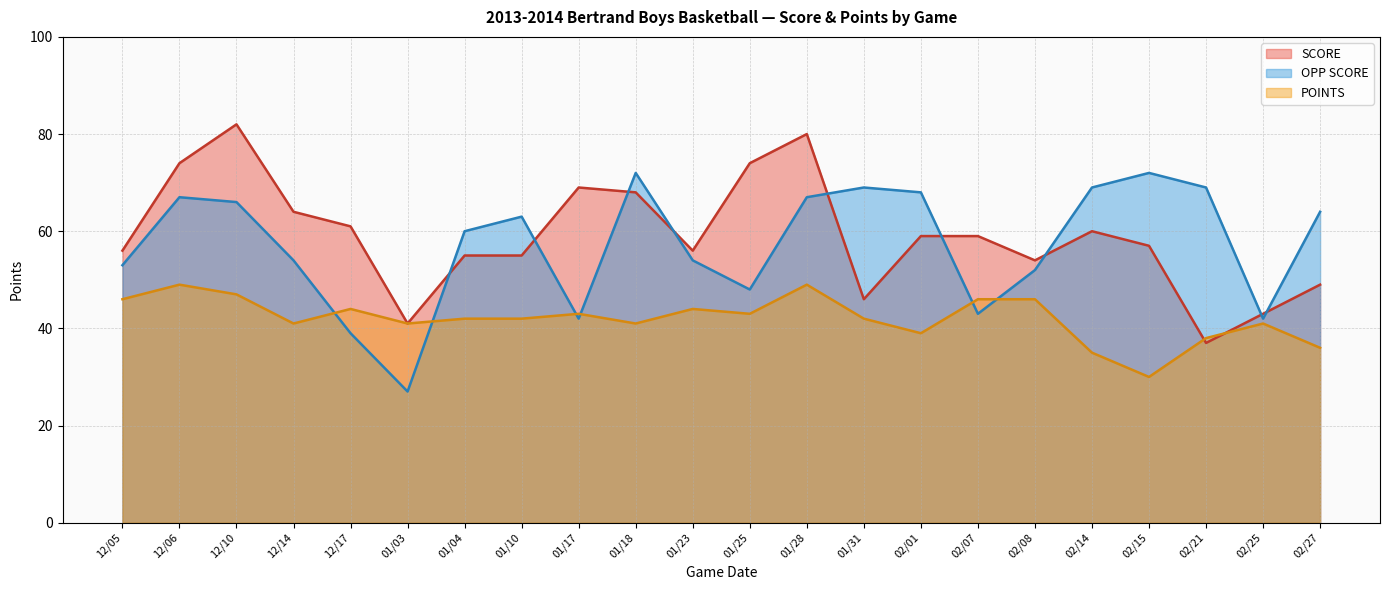

Between 01/03 and 02/25, which series saw the biggest shift?

OPP SCORE